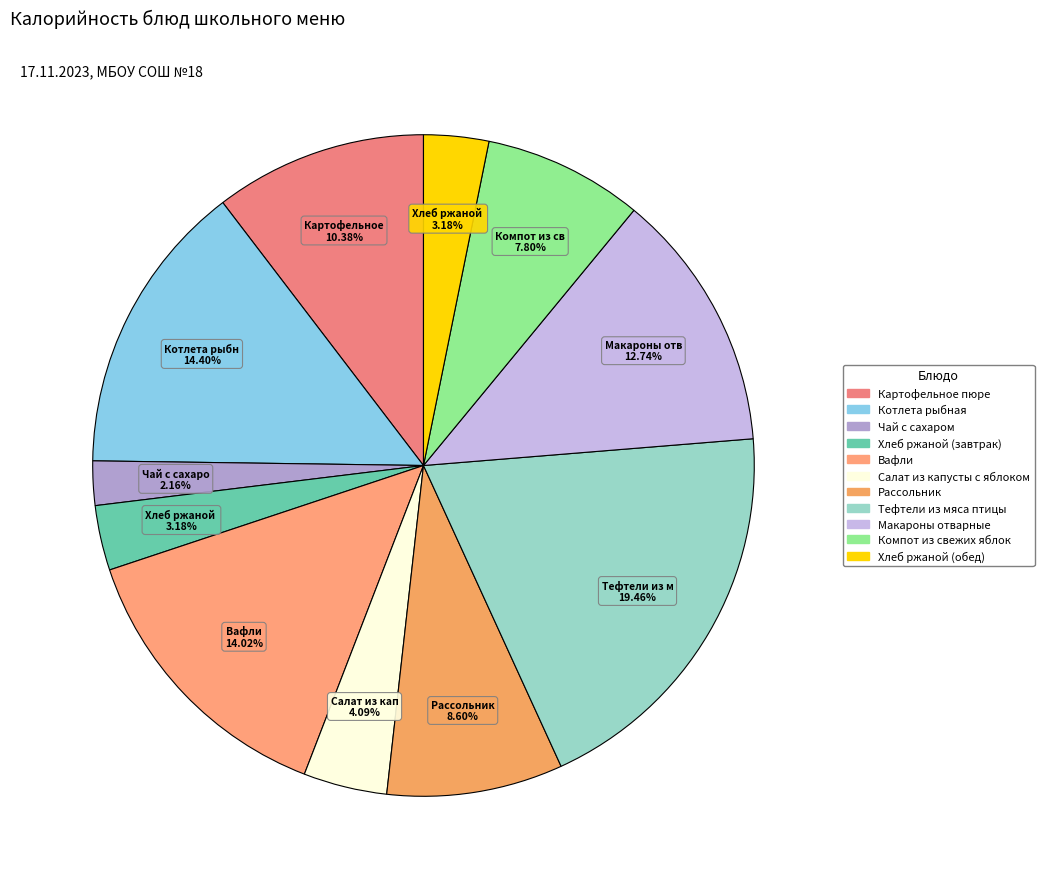

What is the total percentage of Картофельное пюре and Котлета рыбная?

24.8%